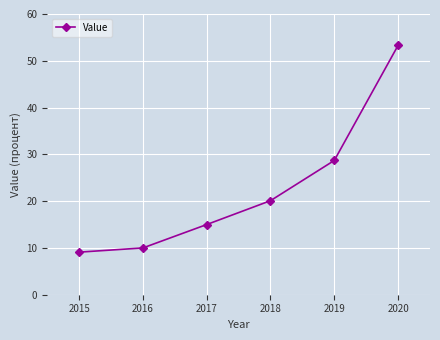

What is the sum of the values at 2017 and 2019?

43.7